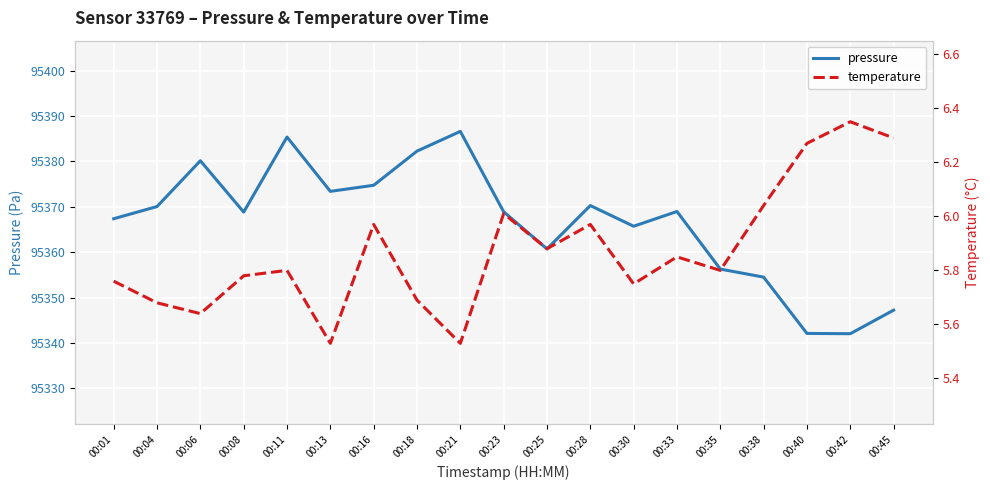

At which label does pressure first exceed 95368?

00:04